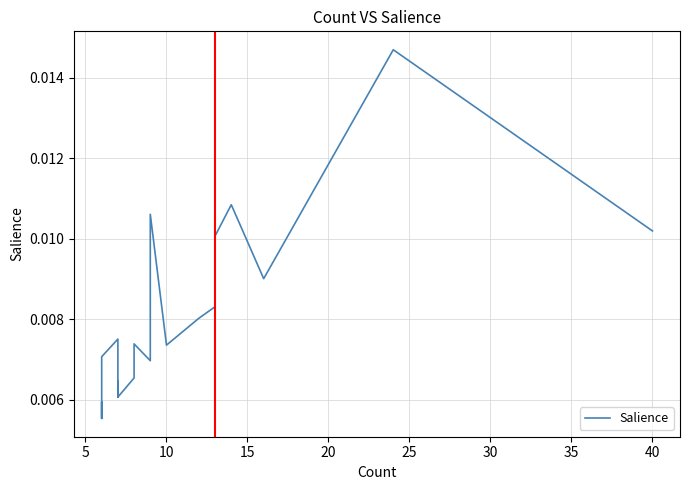

How many series are shown in this chart?

1